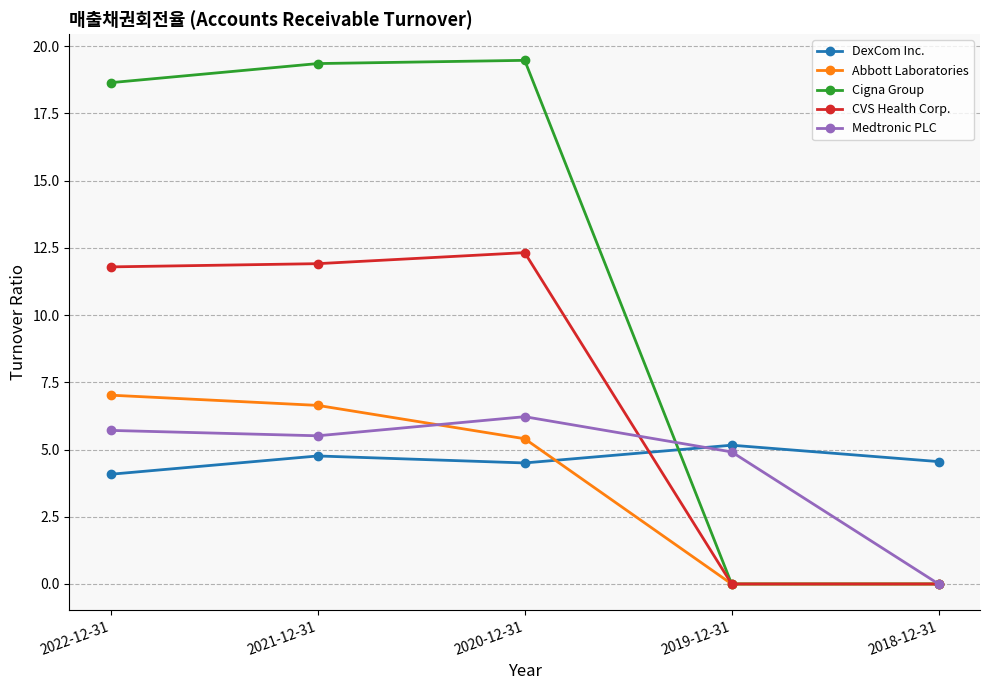

The Cigna Group series shows 32.2 at 2022-12-31. True or false?

False